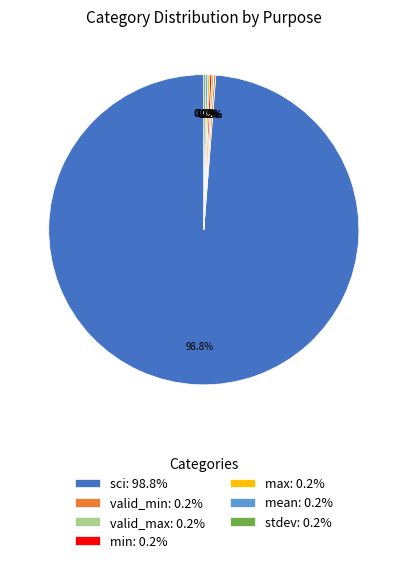

What percentage is NOT represented by sci: 98.8%?

1.2%